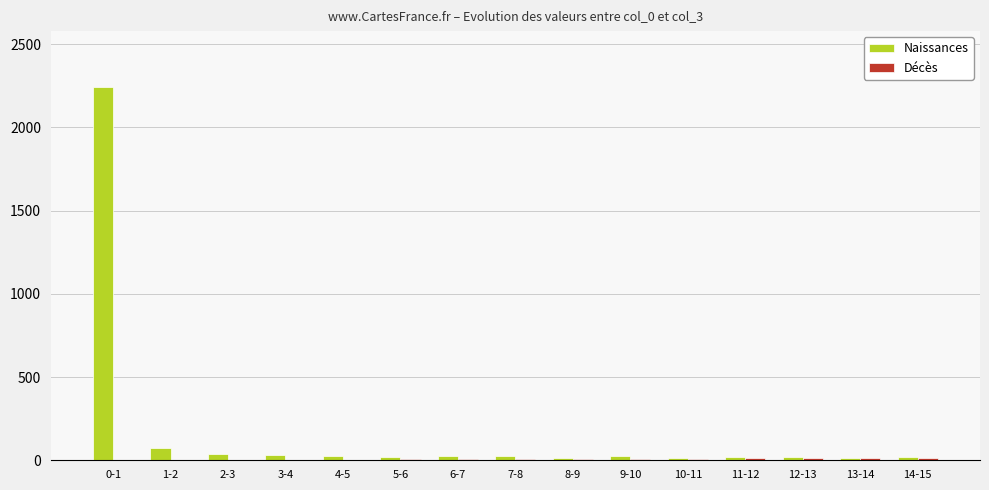

Which series has the largest total across all categories?

Naissances